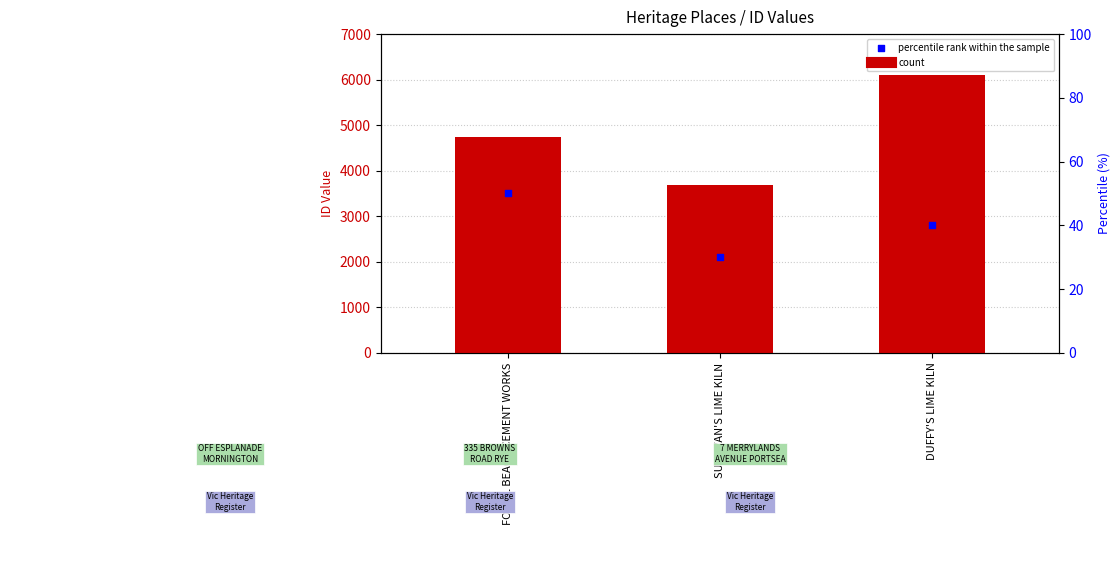

Is the value of ID at DUFFY'S LIME KILN greater than the value of percentile rank within the sample at FOSSIL BEACH CEMENT WORKS?

Yes